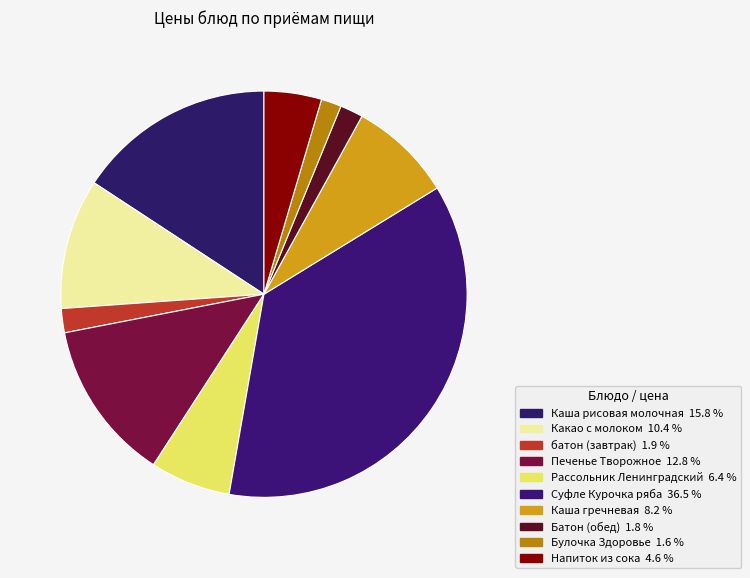

How many slices are in this pie chart?

10